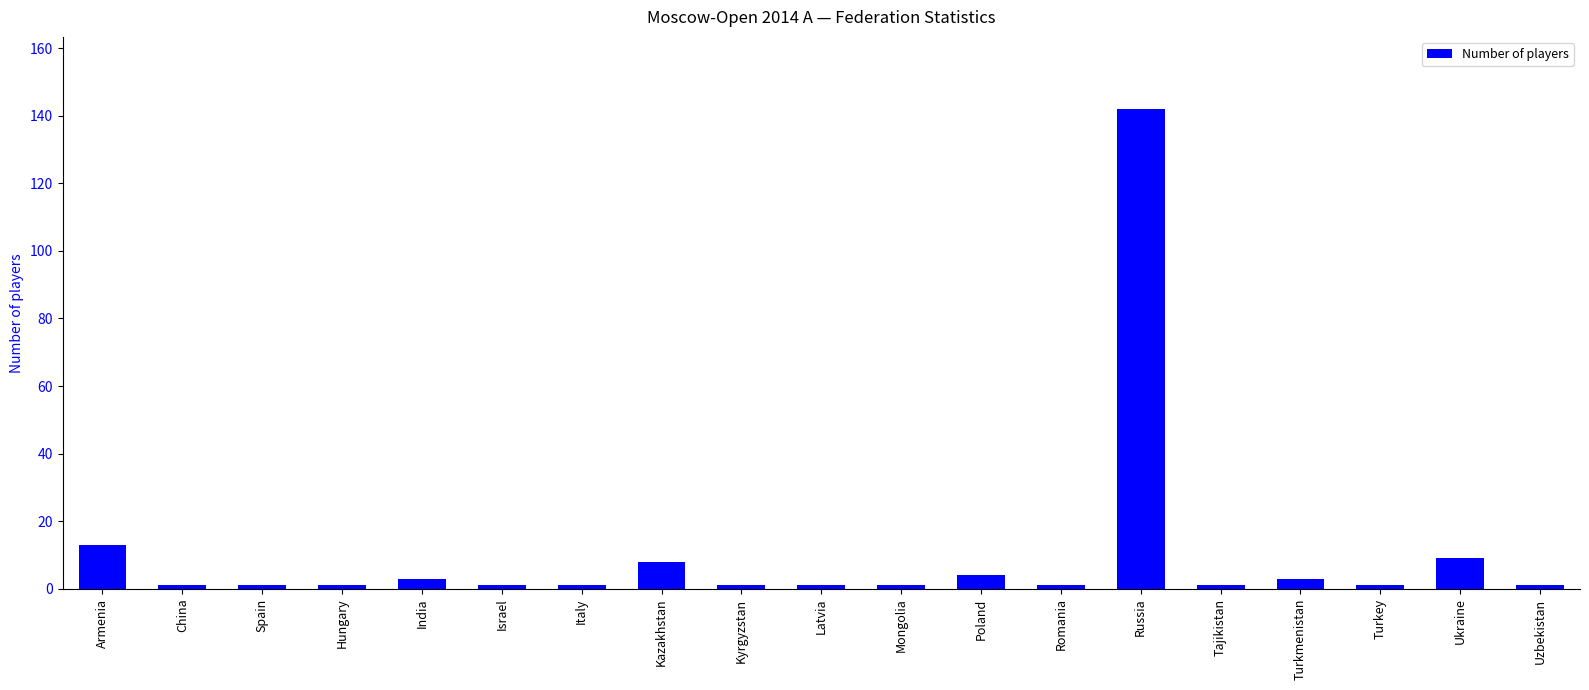

What is the label of the 18th bar from the right?

China